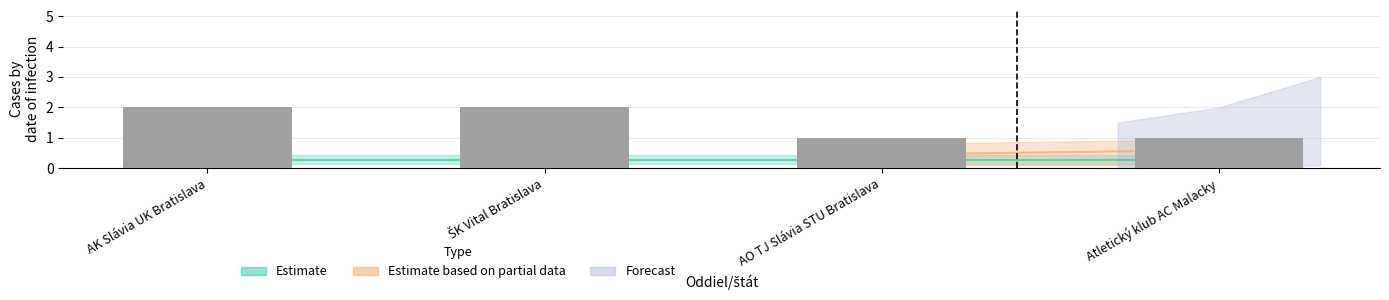

What position from the right is AO TJ Slávia STU Bratislava?

2